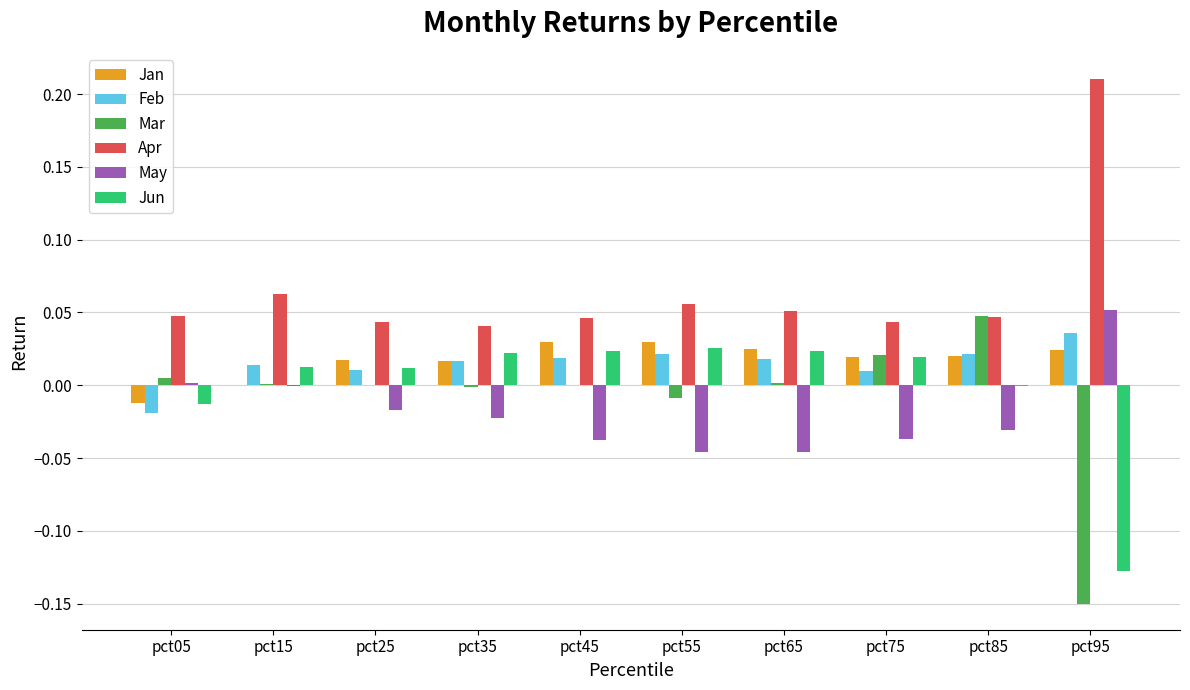

Is it true that Feb equals 0.0 at pct65?

True